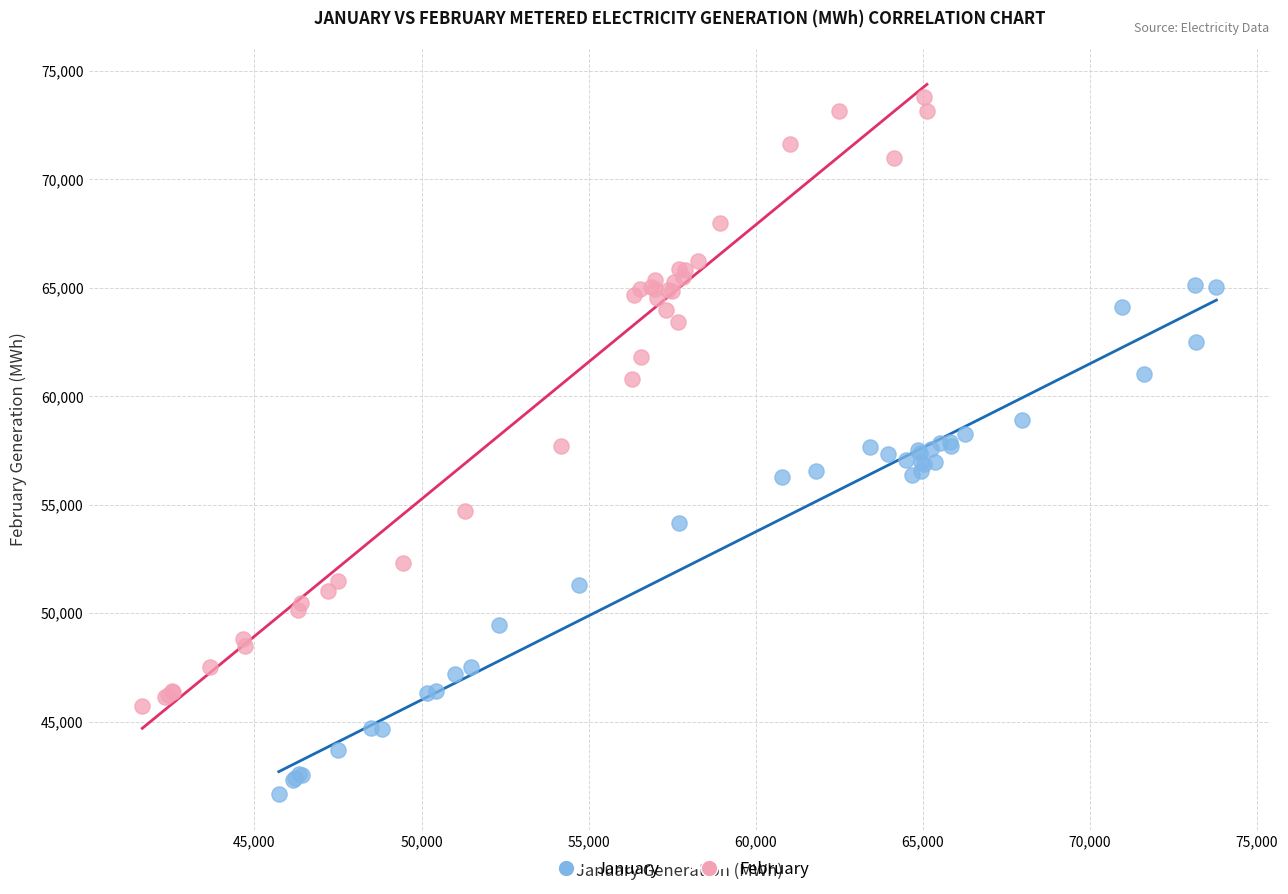

Which series contains the lowest Y value?

January